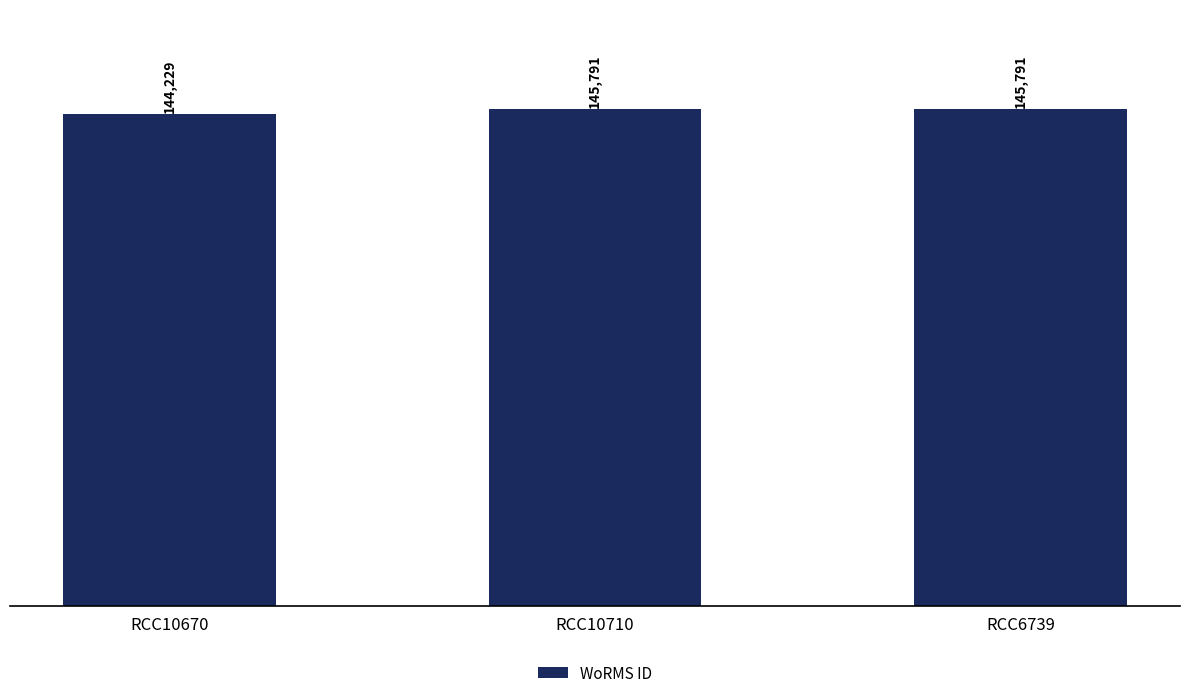

Reading right to left, transcribe all the data shown in this chart.

RCC6739=145791	RCC10710=145791	RCC10670=144229